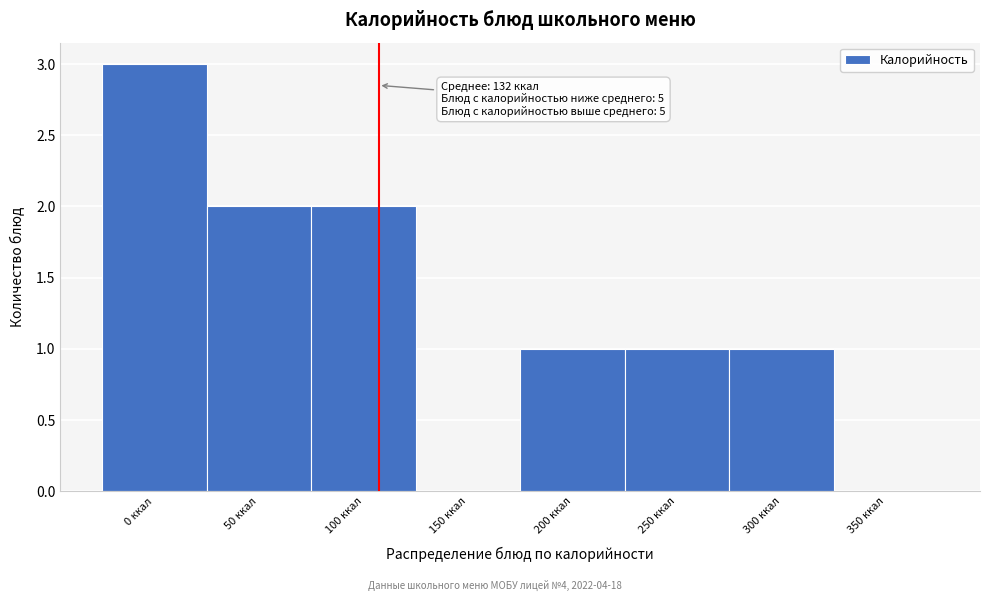

Reading left to right, transcribe all the data shown in this chart.

0 ккал=3	50 ккал=2	100 ккал=2	150 ккал=0	200 ккал=1	250 ккал=1	300 ккал=1	350 ккал=0